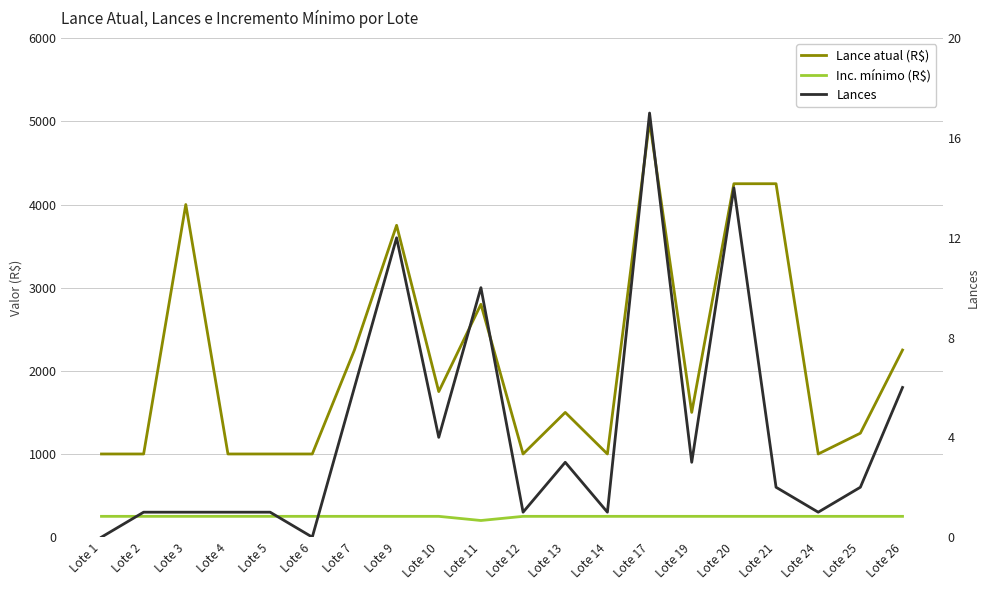

How many distinct data groups are displayed?

3